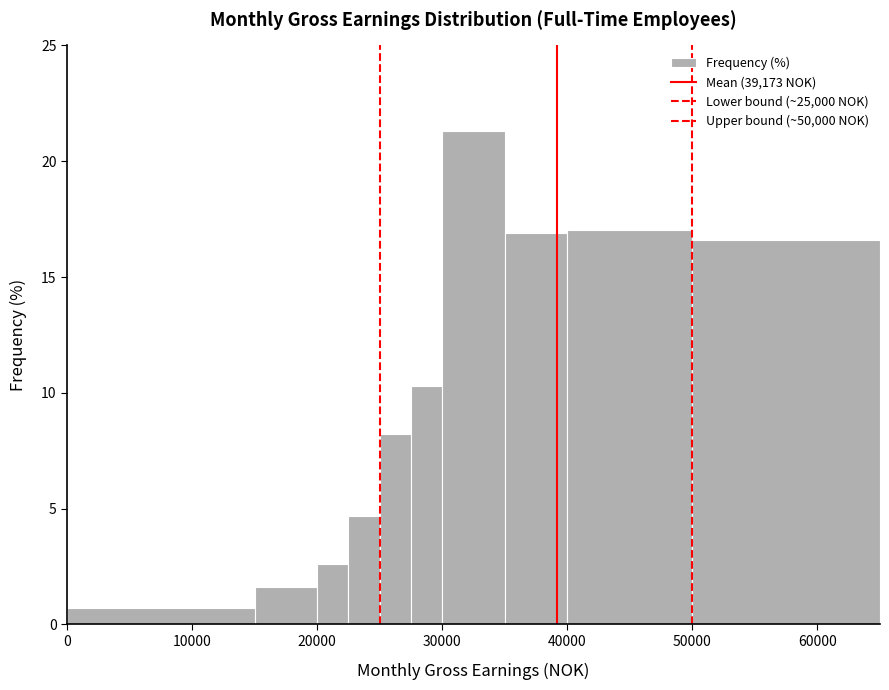

Read against the x-axis, roughly where is the centre of the tallest bar?

33000